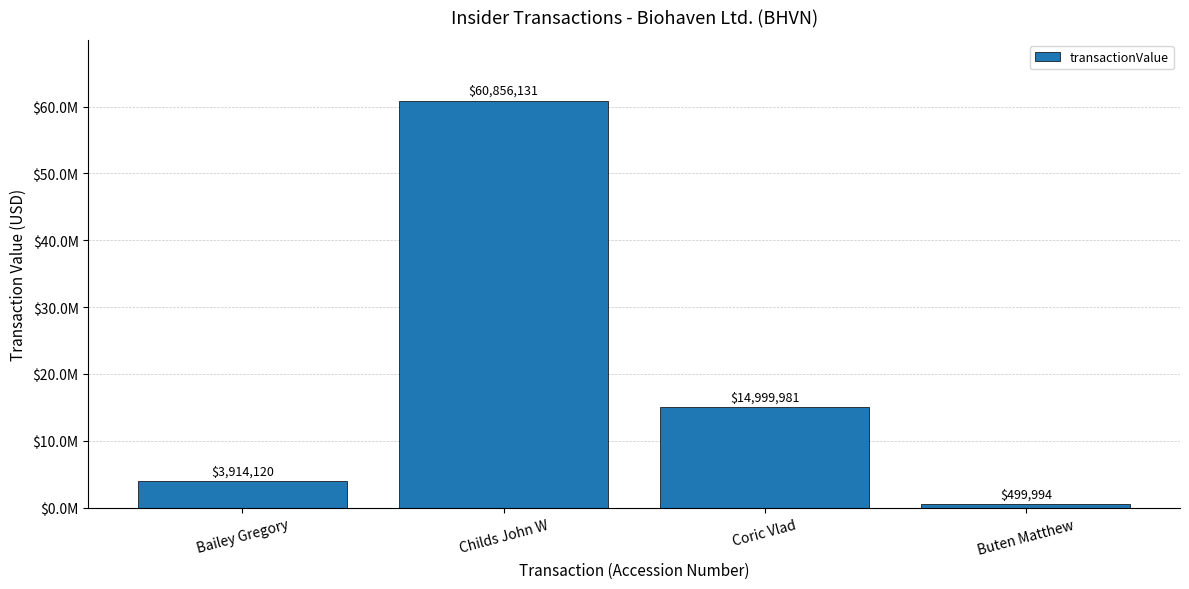

Rank the categories by value from lowest to highest.

Buten Matthew, Bailey Gregory, Coric Vlad, Childs John W